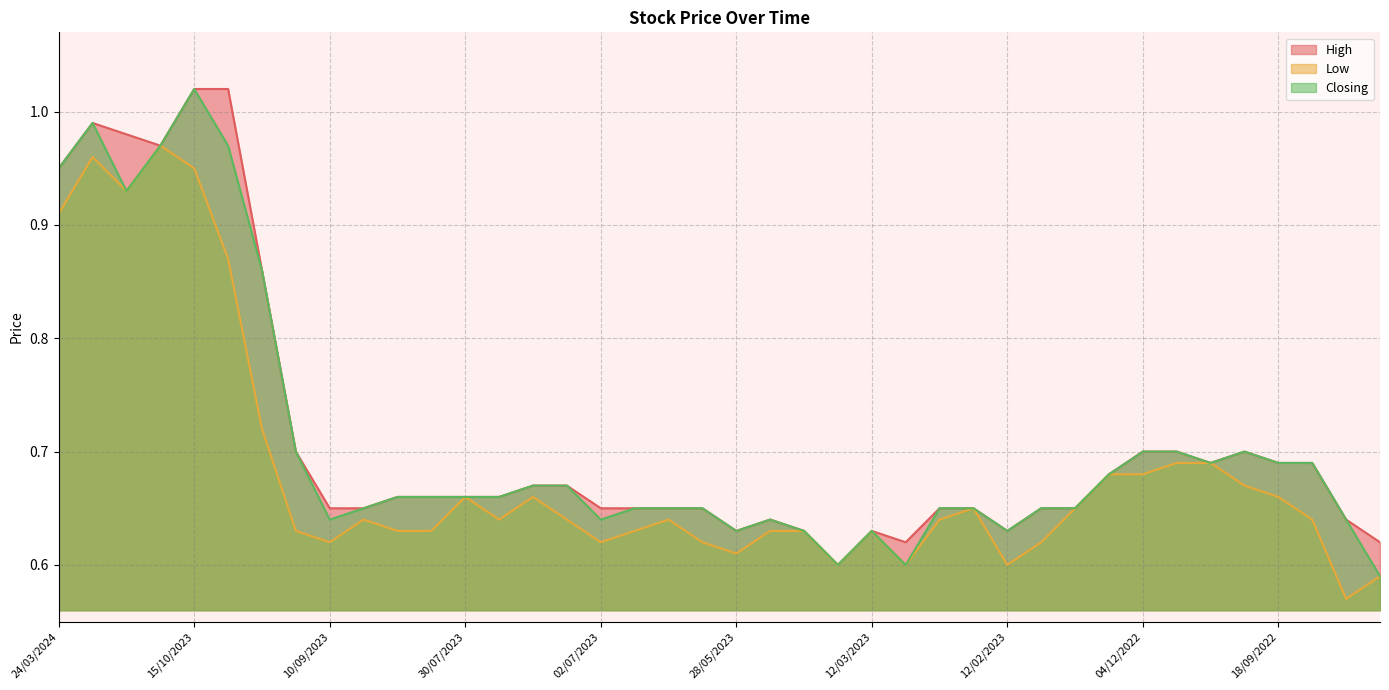

What is the difference between the maximum and minimum values in the High series?

0.4